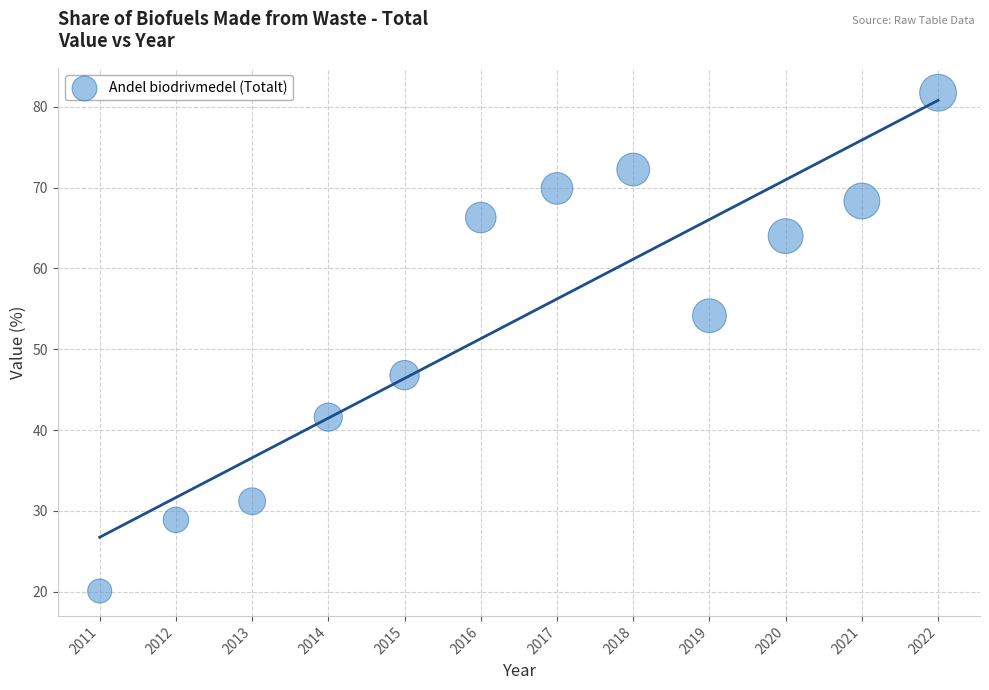

What is the range of X values (max minus min)?

11.0